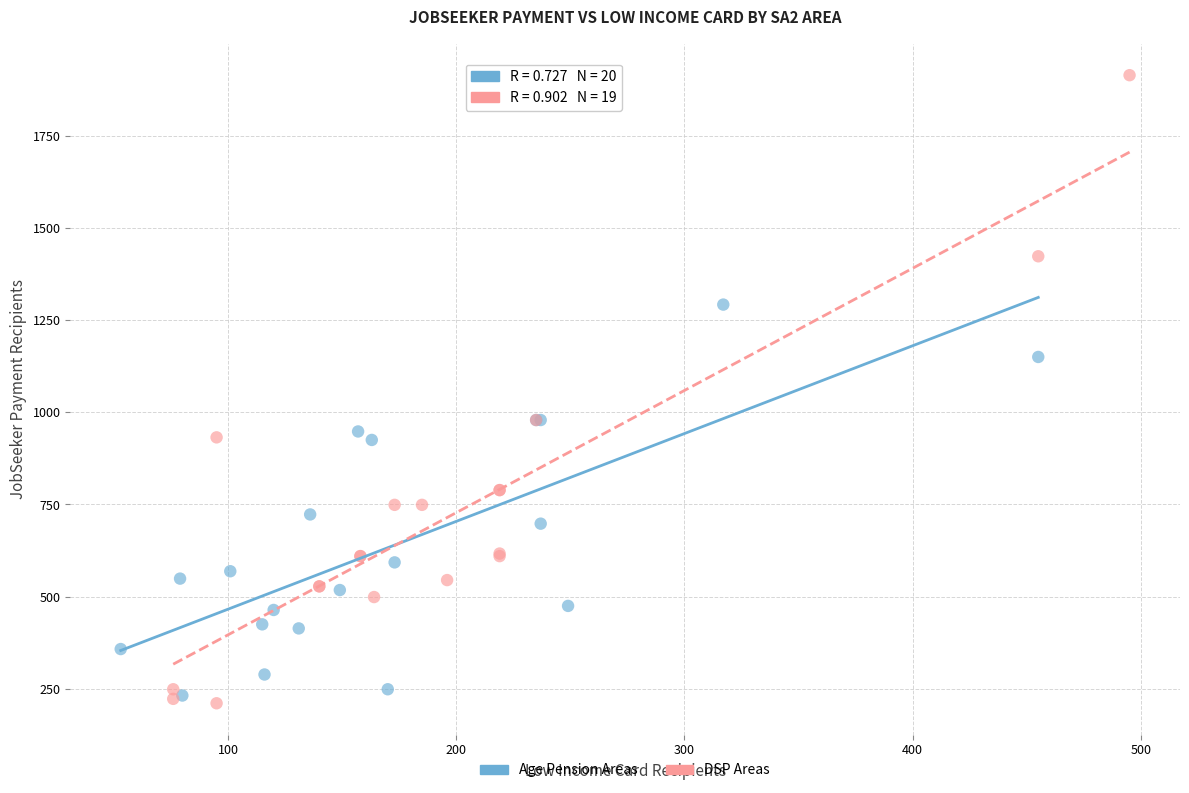

Which series has the widest spread of Y values?

DSP Areas